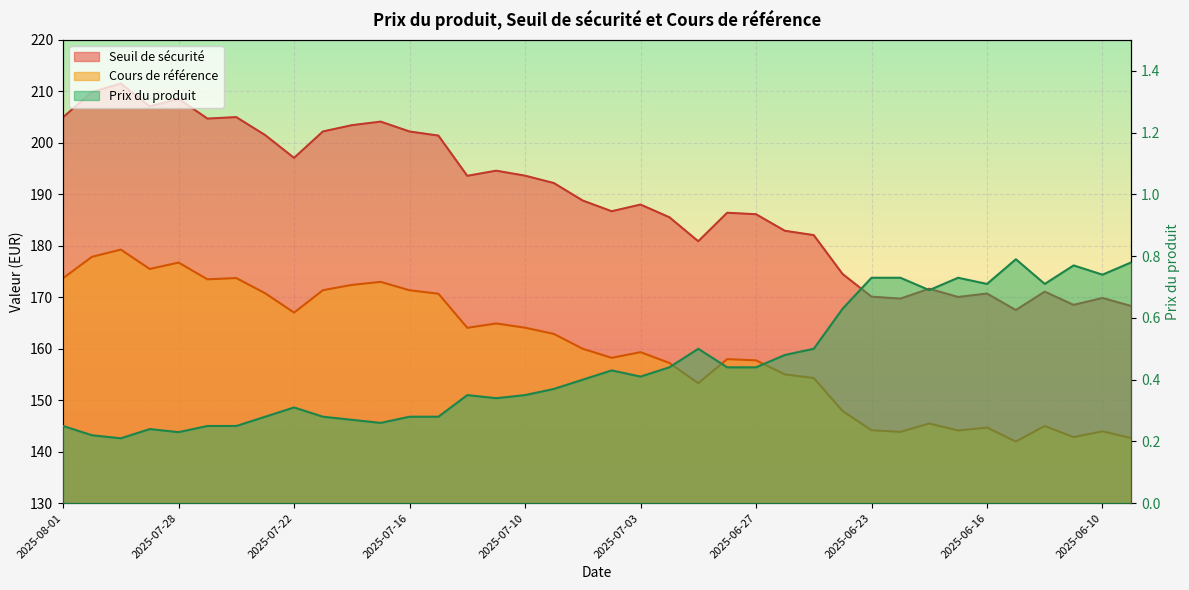

How many values in the Seuil de sécurité series exceed 188?

20